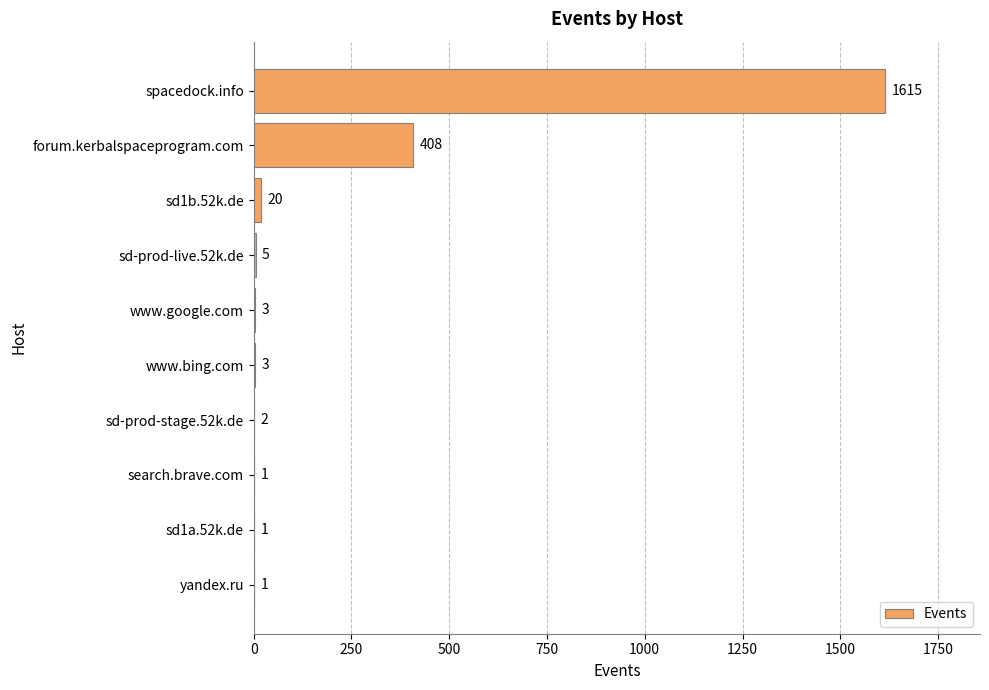

At which label is the value closest to 808?

forum.kerbalspaceprogram.com